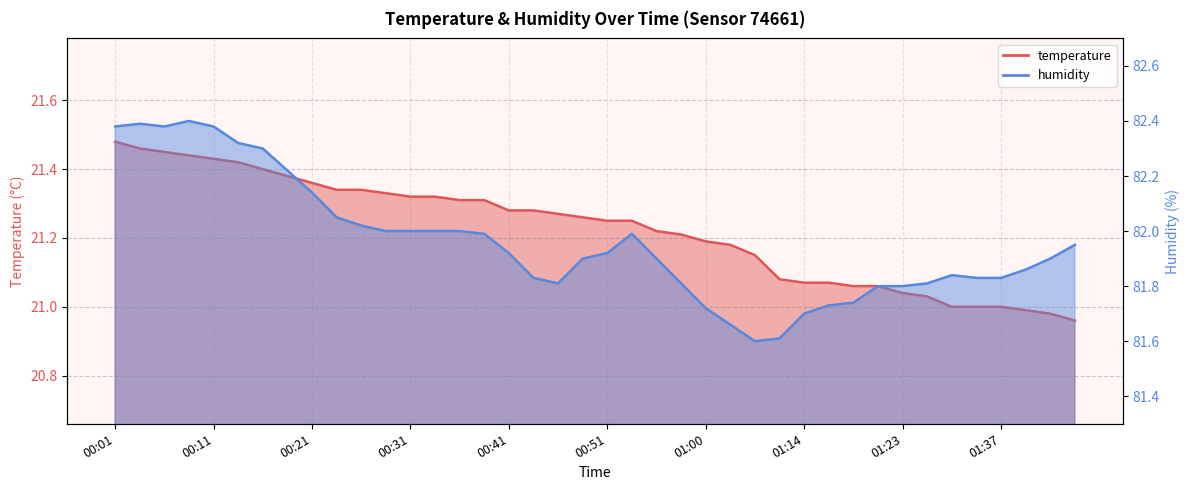

What is the label of the 33rd point from the left?

01:23